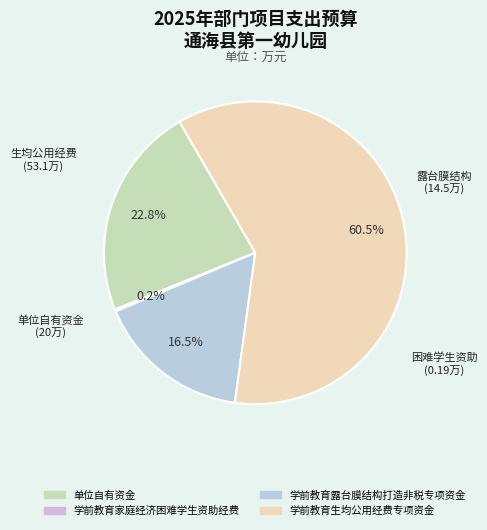

Does any single category account for the majority?

Yes